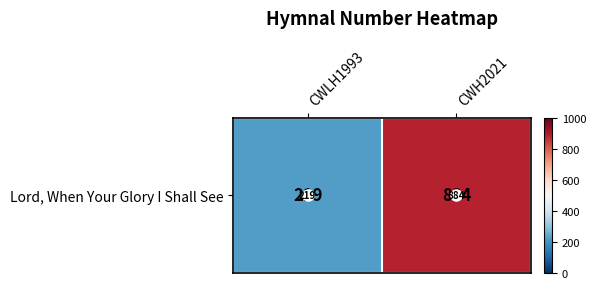

What is the sum of all values?

1103